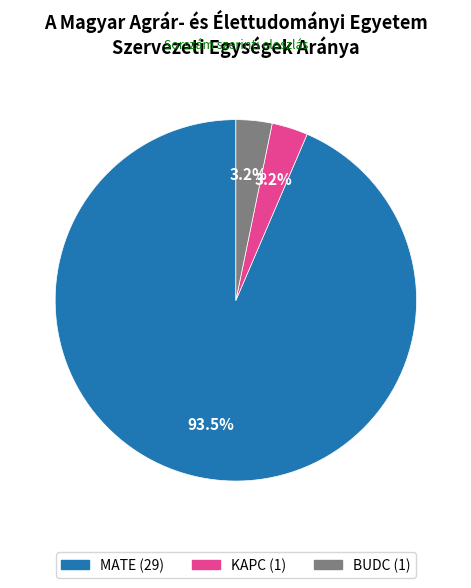

Combined, do KAPC and MATE account for over 50%?

Yes